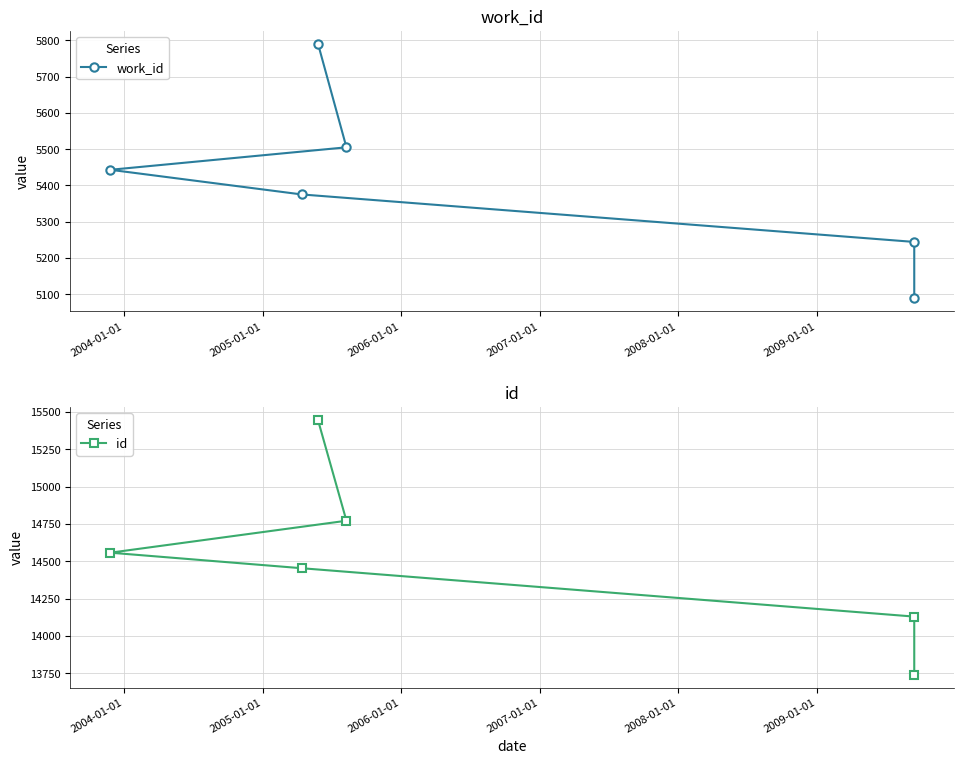

Is the value of work_id at 2008-01-01 greater than the value of id at 2003-01-01?

No